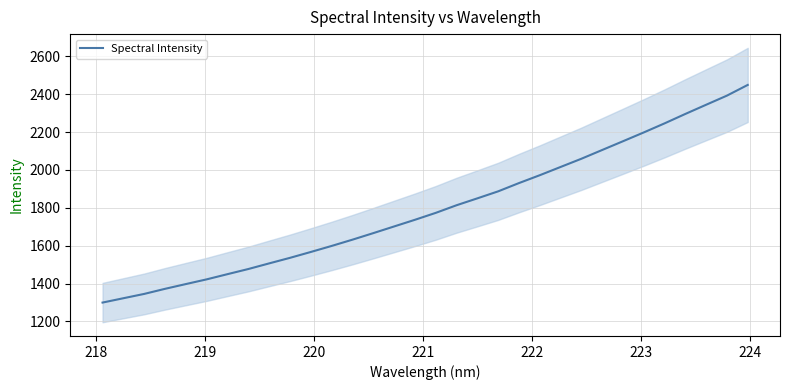

Is this an area chart (filled region under the line)?

No